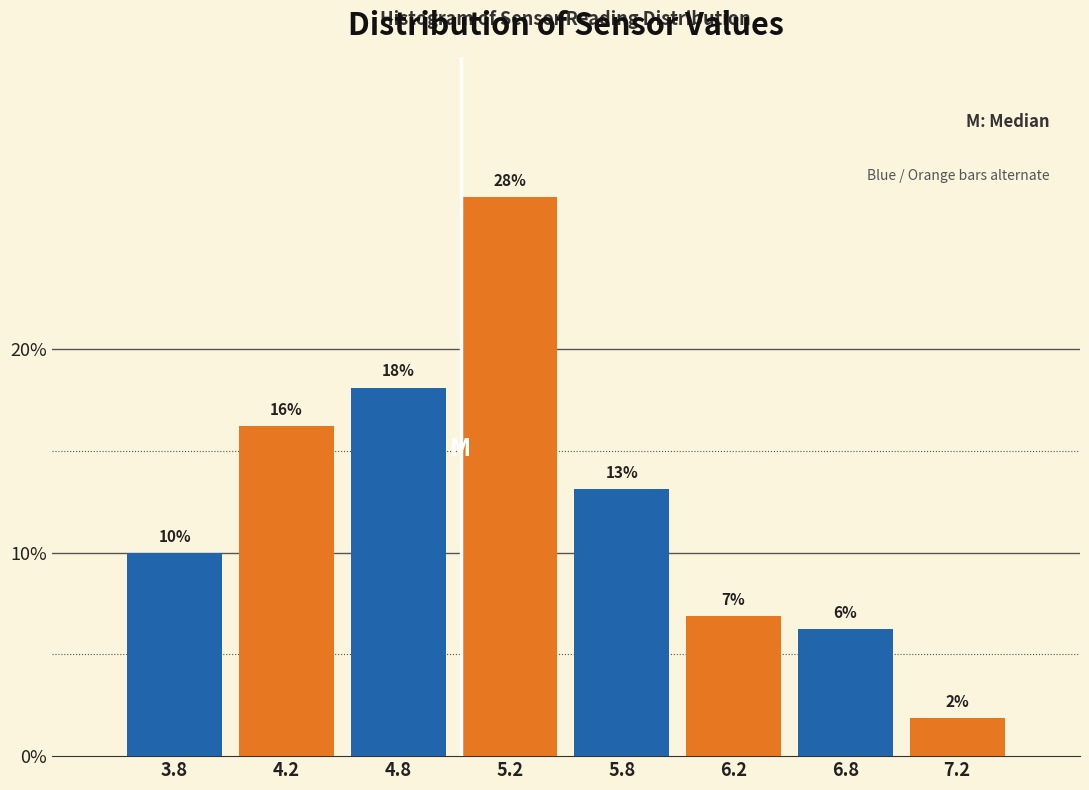

How many bars are there in total?

8